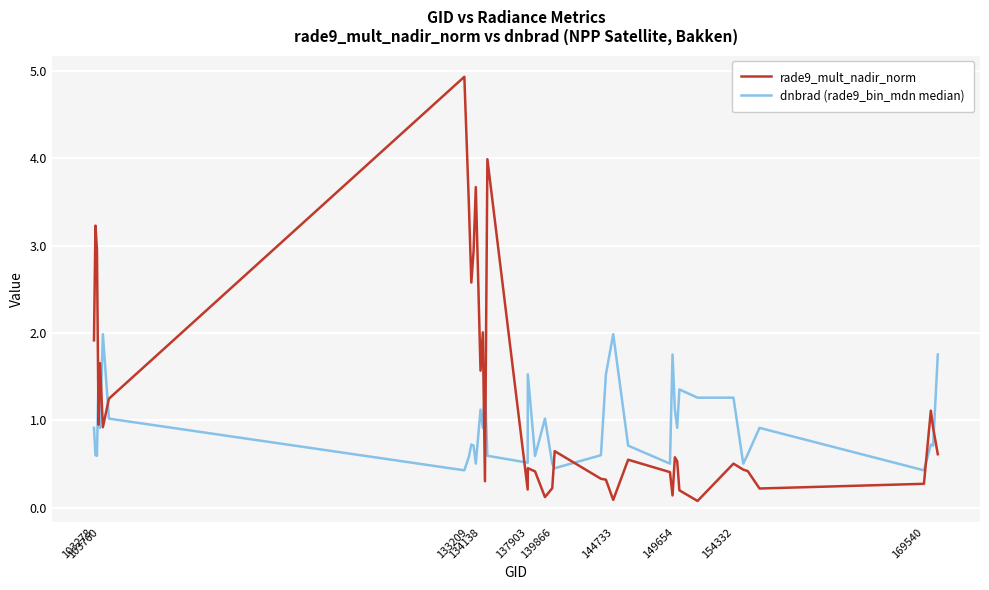

Count the number of categories in the chart.

40